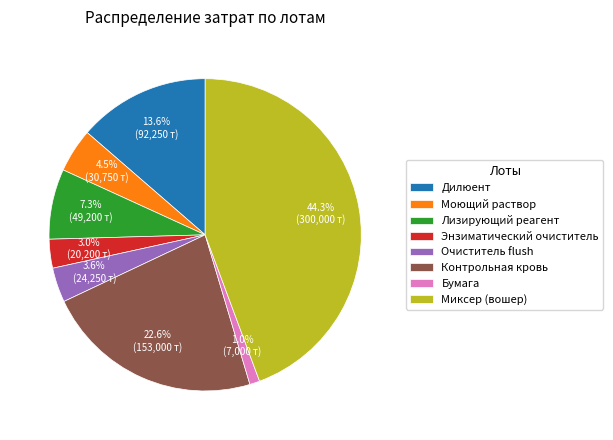

Combined, do Лизирующий реагент and Моющий раствор account for over 50%?

No